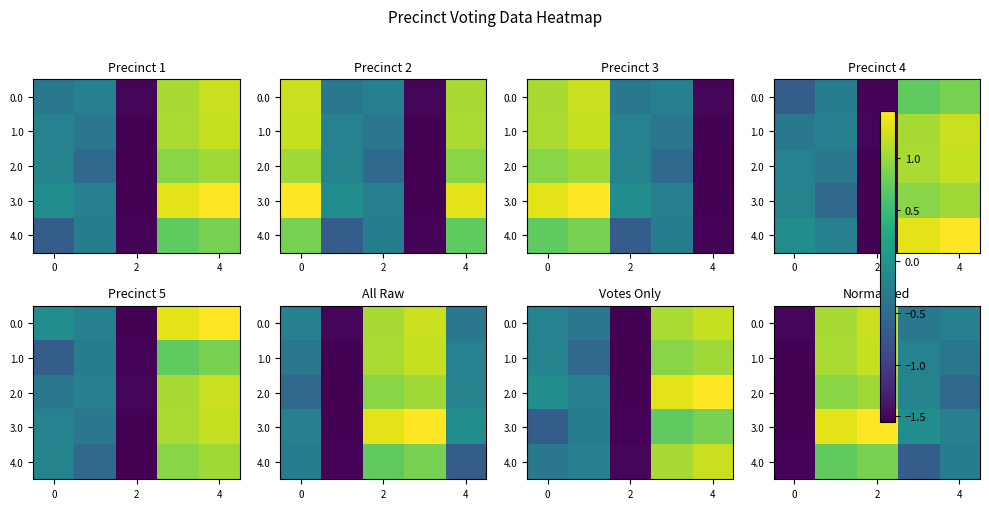

What is the difference between the maximum and second lowest values in the 3.0 series?

1.7